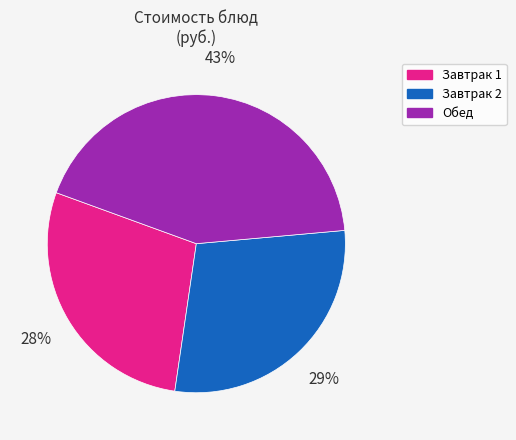

Approximately how many times larger is the value at Завтрак 2 compared to Завтрак 1?

1.0